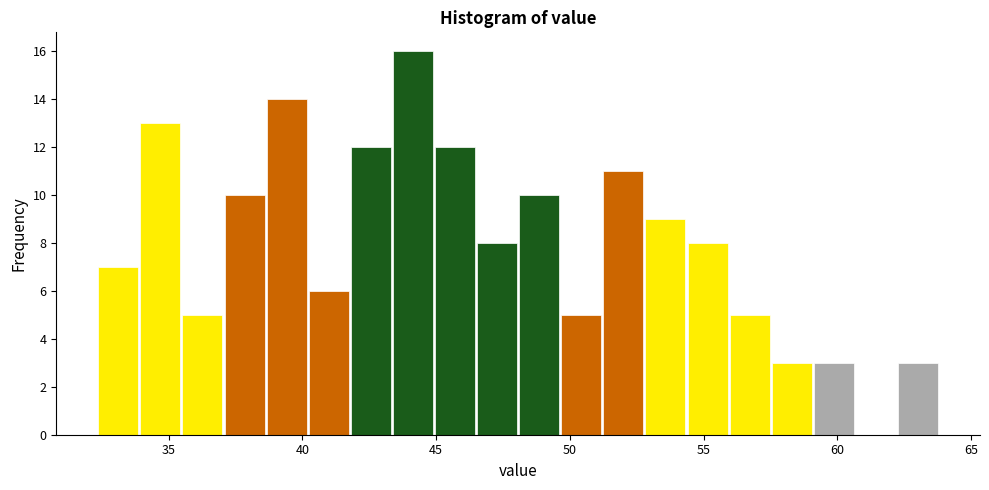

Around what value on the x-axis is the tallest bar? Give the approximate position of its centre, as read against the axis.

44.0